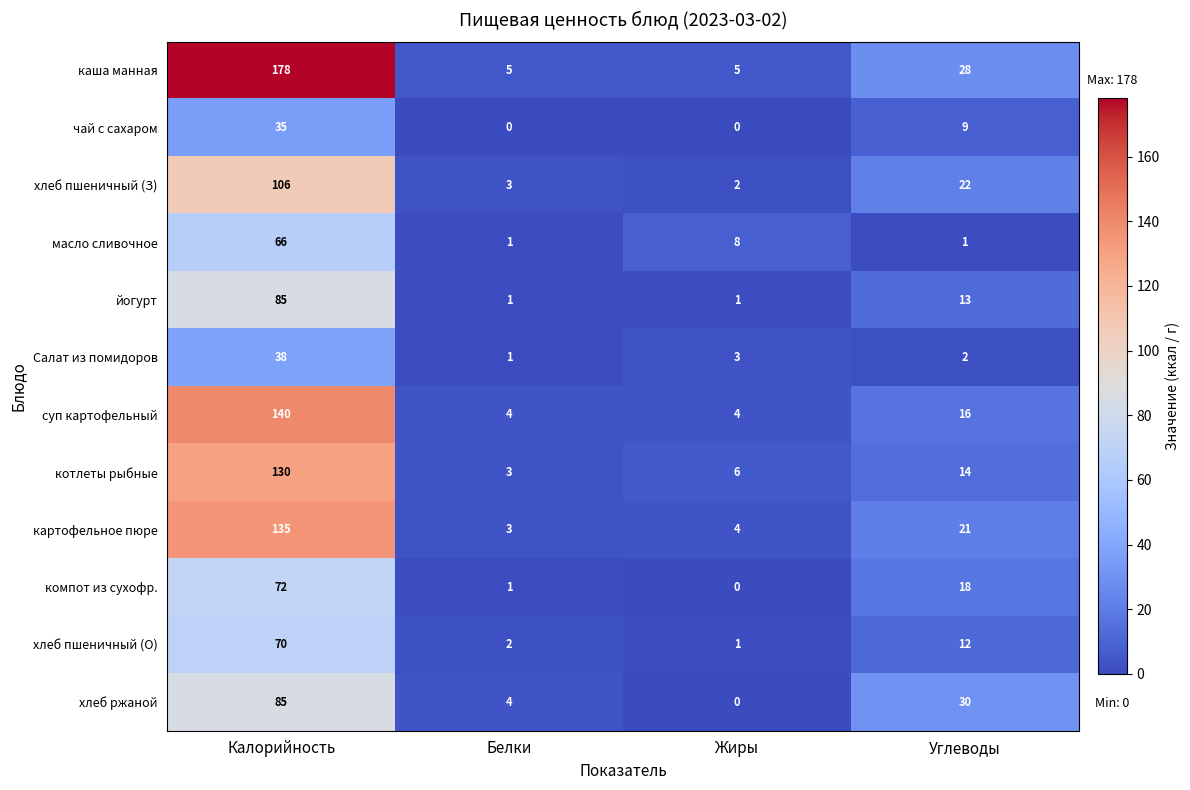

How many categories are shown in the chart?

4